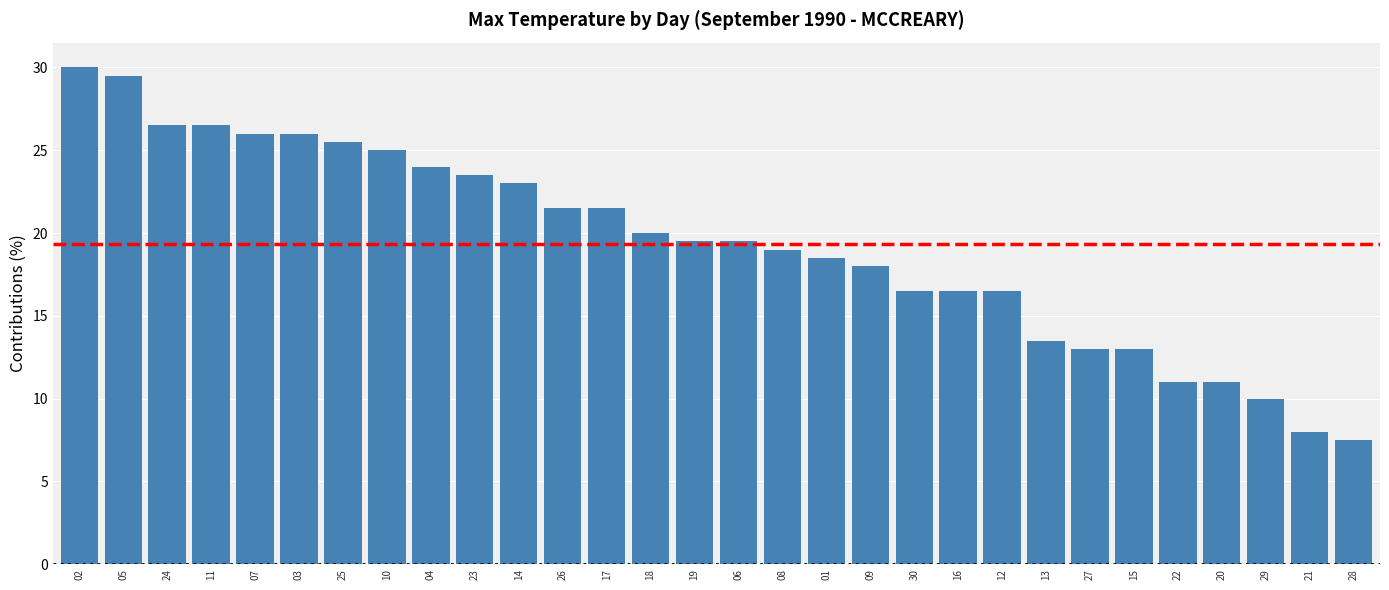

The value at 30 is 16.5. True or false?

True